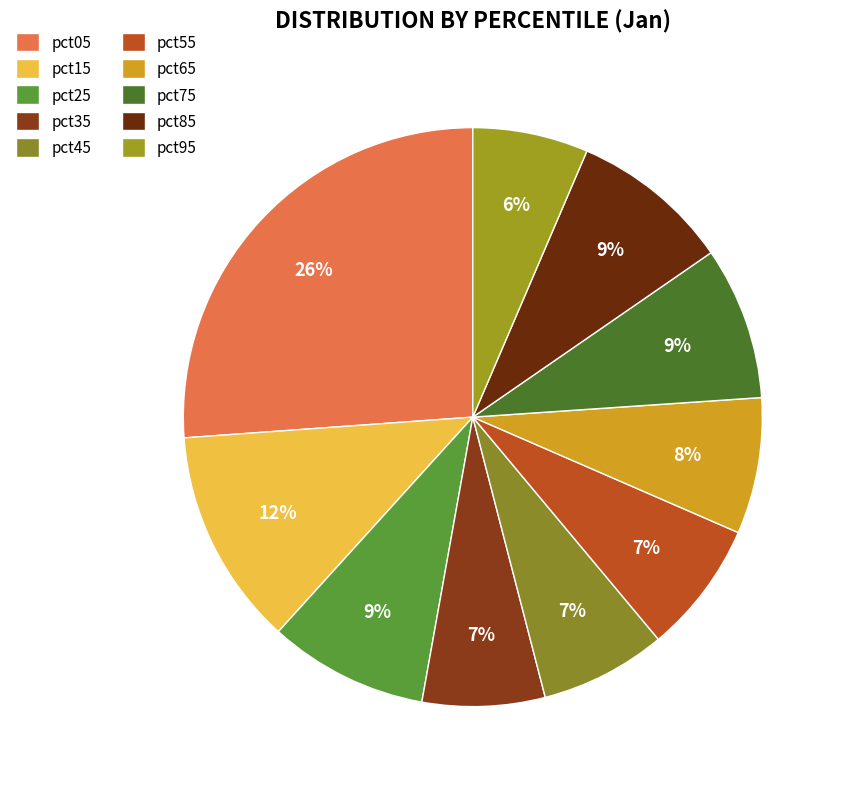

To the nearest percent, what is the combined percentage of pct35 and pct55?

14%